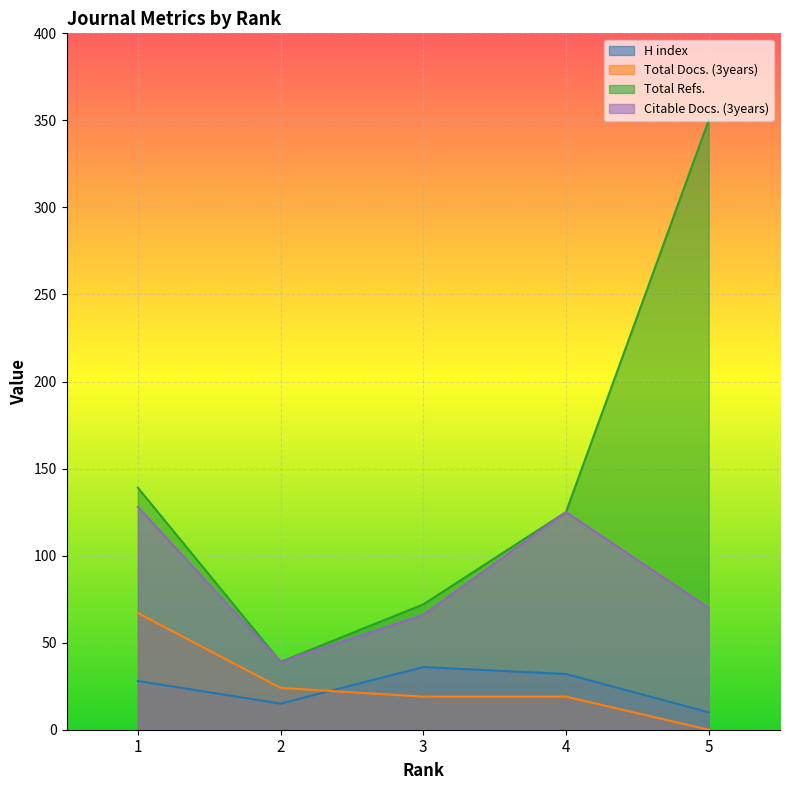

What is the maximum value for Total Refs.?

350